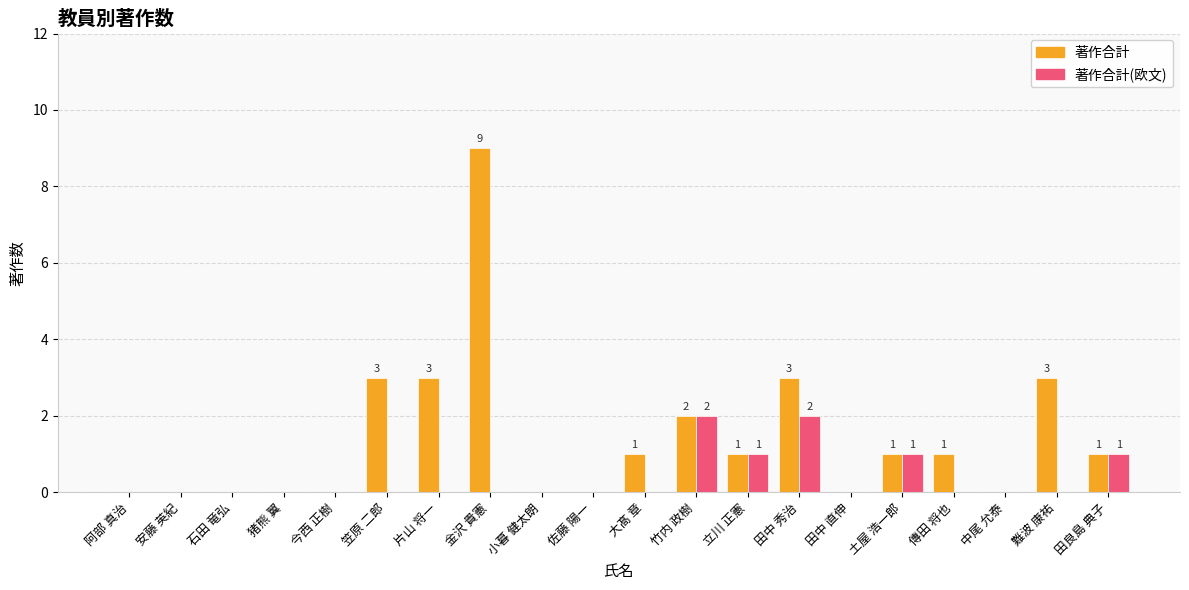

Reading right to left, list all the values displayed in this chart.

著作合計: 田良島 典子=1	難波 康祐=3	中尾 允泰=0	傳田 将也=1	土屋 浩一郎=1	田中 直伸=0	田中 秀治=3	立川 正憲=1	竹内 政樹=2	大髙 章=1	佐藤 陽一=0	小暮 健太朗=0	金沢 貴憲=9	片山 将一=3	笠原 二郎=3	今西 正樹=0	猪熊 翼=0	石田 竜弘=0	安藤 英紀=0	阿部 真治=0
著作合計(欧文): 田良島 典子=1	難波 康祐=0	中尾 允泰=0	傳田 将也=0	土屋 浩一郎=1	田中 直伸=0	田中 秀治=2	立川 正憲=1	竹内 政樹=2	大髙 章=0	佐藤 陽一=0	小暮 健太朗=0	金沢 貴憲=0	片山 将一=0	笠原 二郎=0	今西 正樹=0	猪熊 翼=0	石田 竜弘=0	安藤 英紀=0	阿部 真治=0